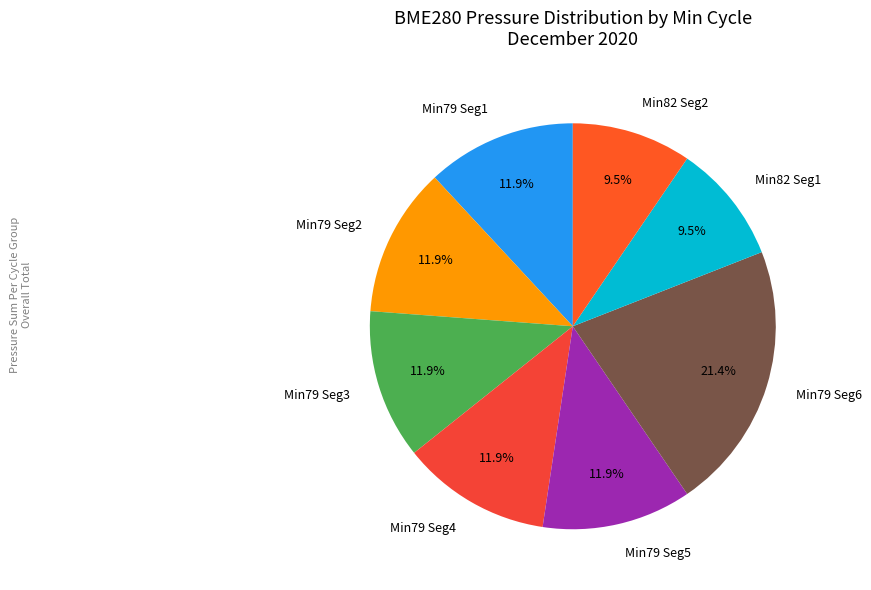

What is the largest slice in the pie chart?

Min79 Seg6